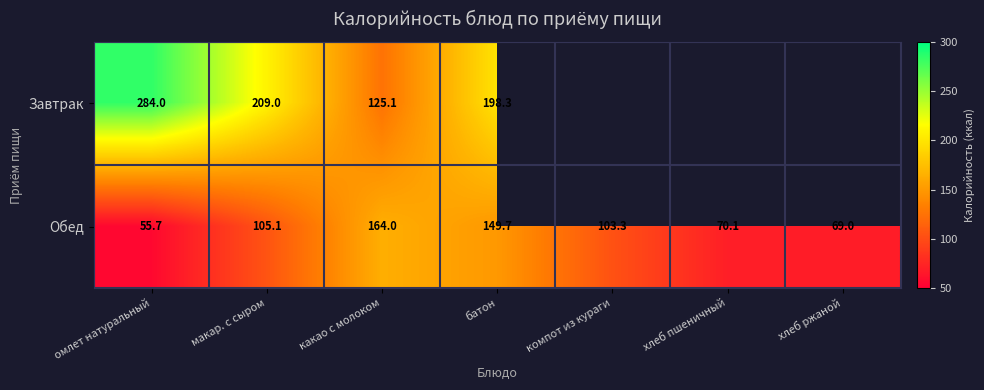

Is the value of Обед at макар. с сыром greater than the value of Завтрак at омлет натуральный?

No